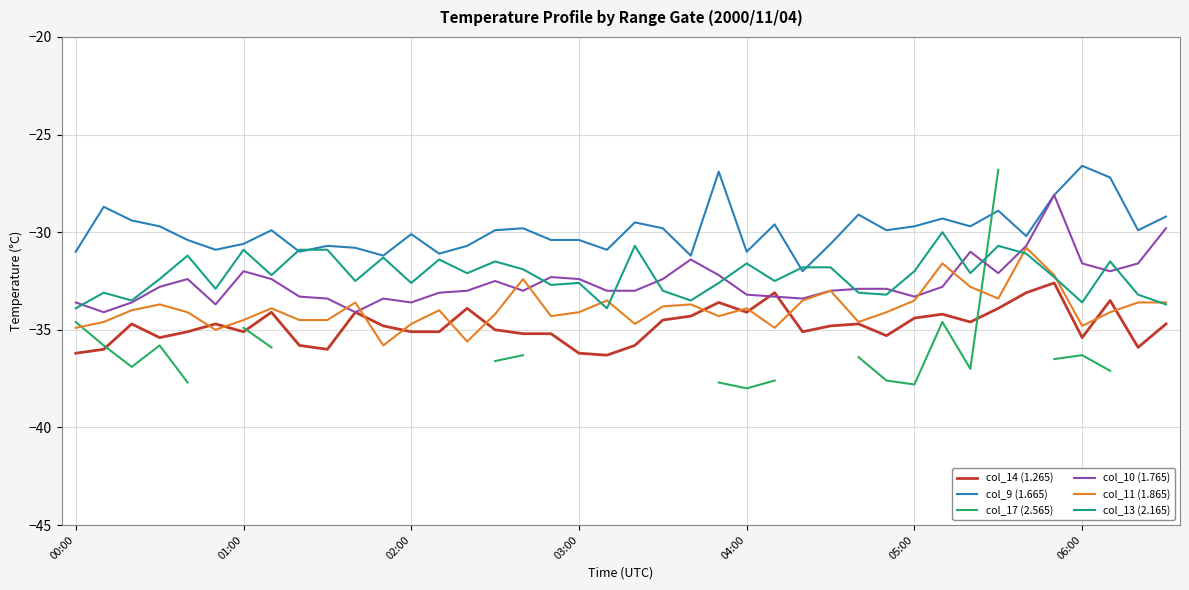

True or false: col_14 (1.265) and col_17 (2.565) intersect in this chart.

True